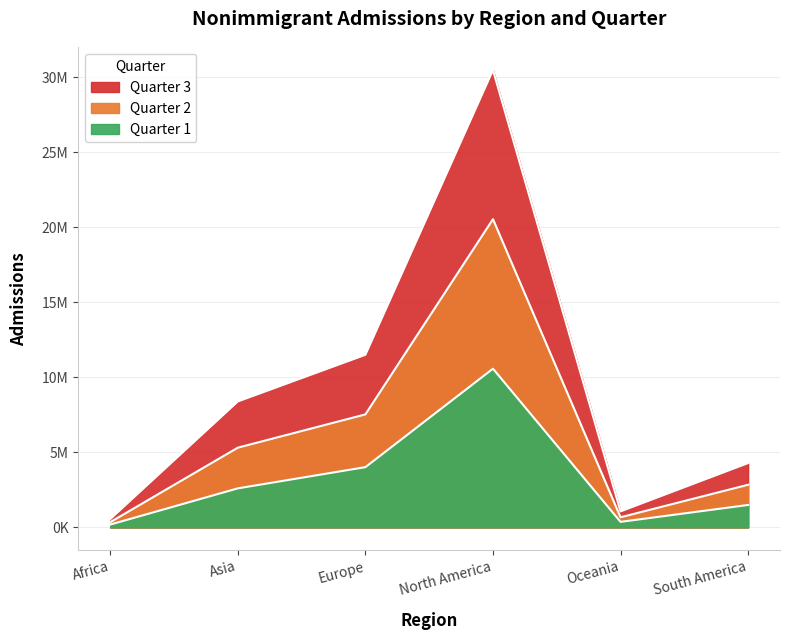

Does the chart display data point markers on the line(s)?

No